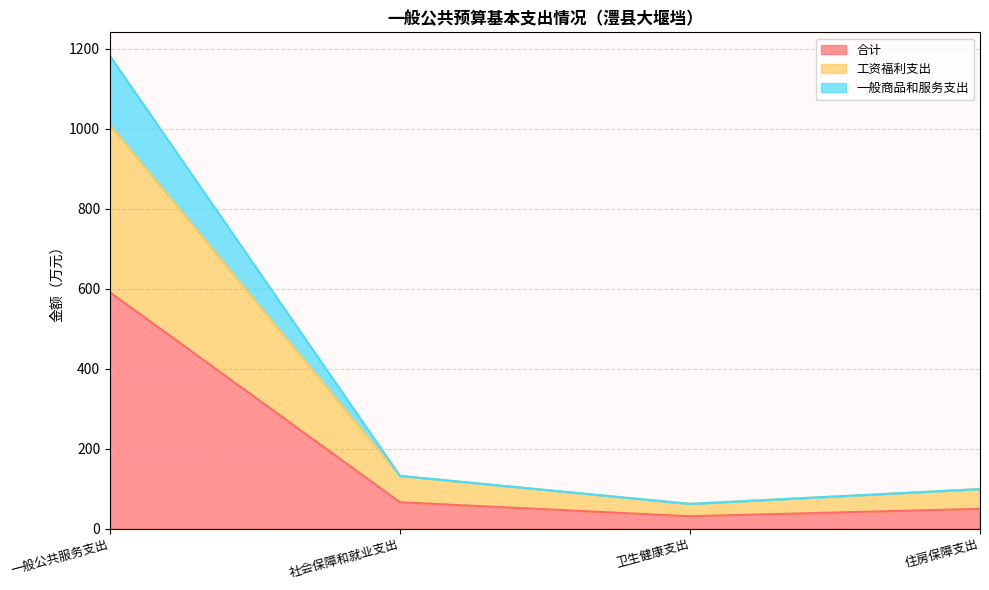

Where does the 工资福利支出 series first go above 131?

一般公共服务支出